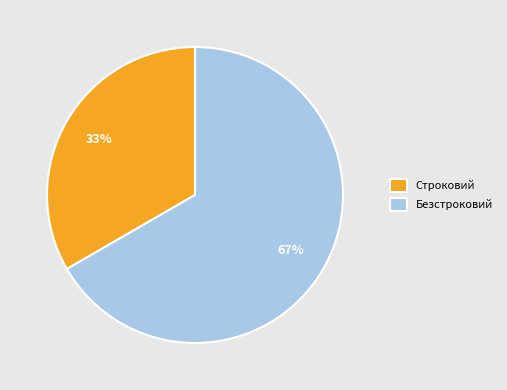

To the nearest percent, what is the average slice percentage?

50%